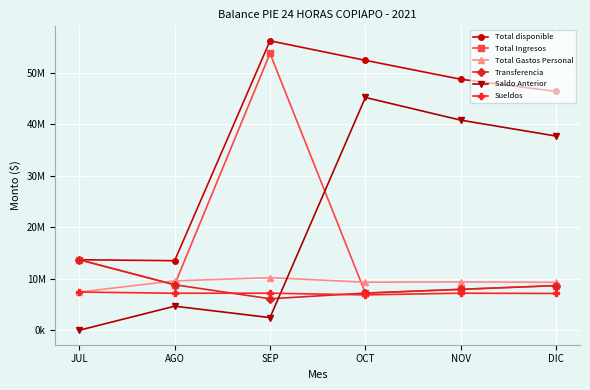

Does the chart have visible grid lines?

Yes